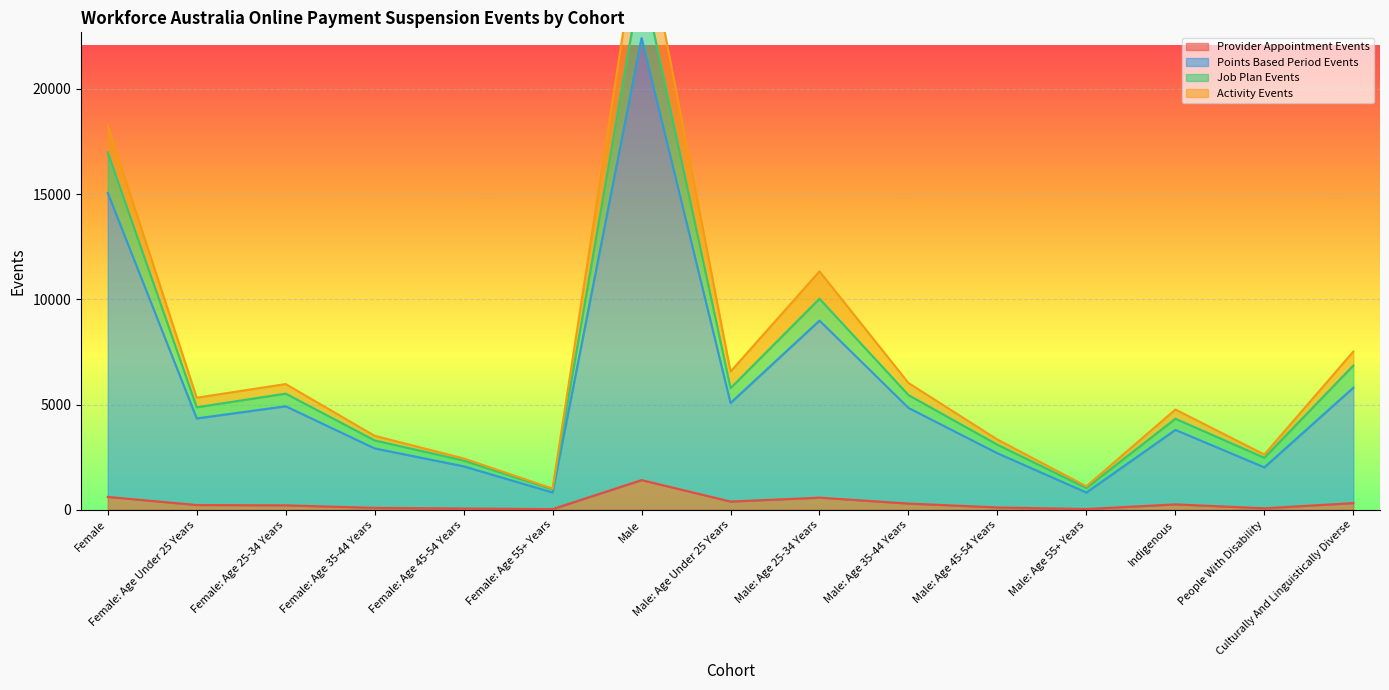

What is the maximum value for Job Plan Events?

25395